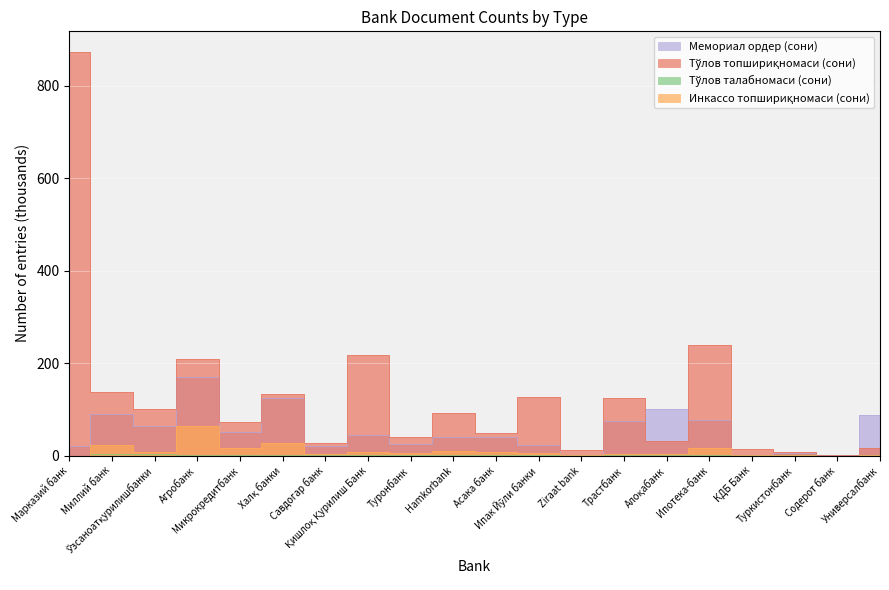

Which series has the widest spread of values?

Тўлов топшириқномаси (сони)